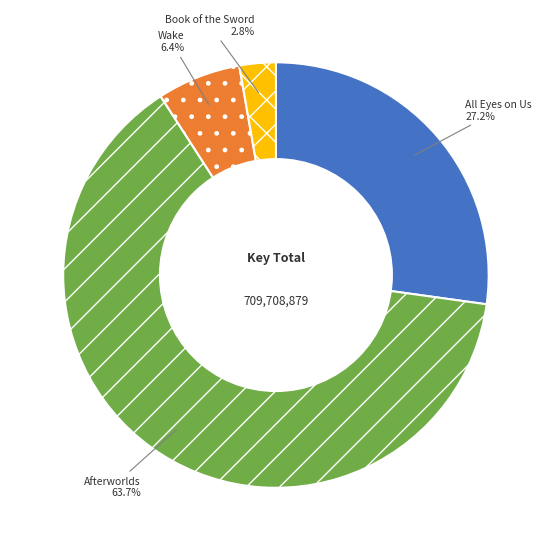

Count the number of slices in the pie.

4